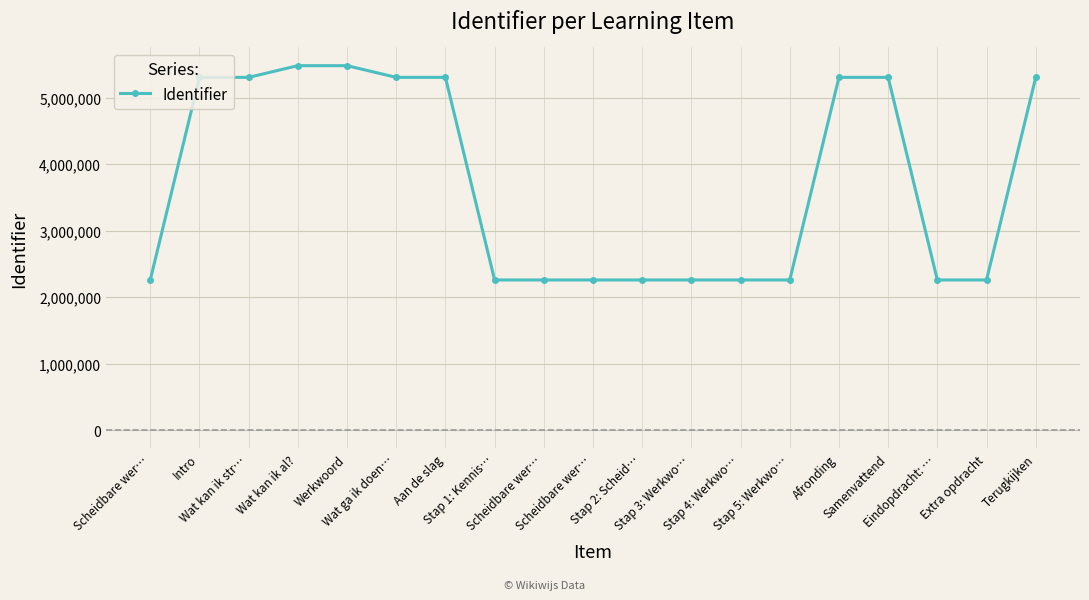

What is the difference between the values at Wat kan ik al? and Stap 2: Scheid…?

3223052